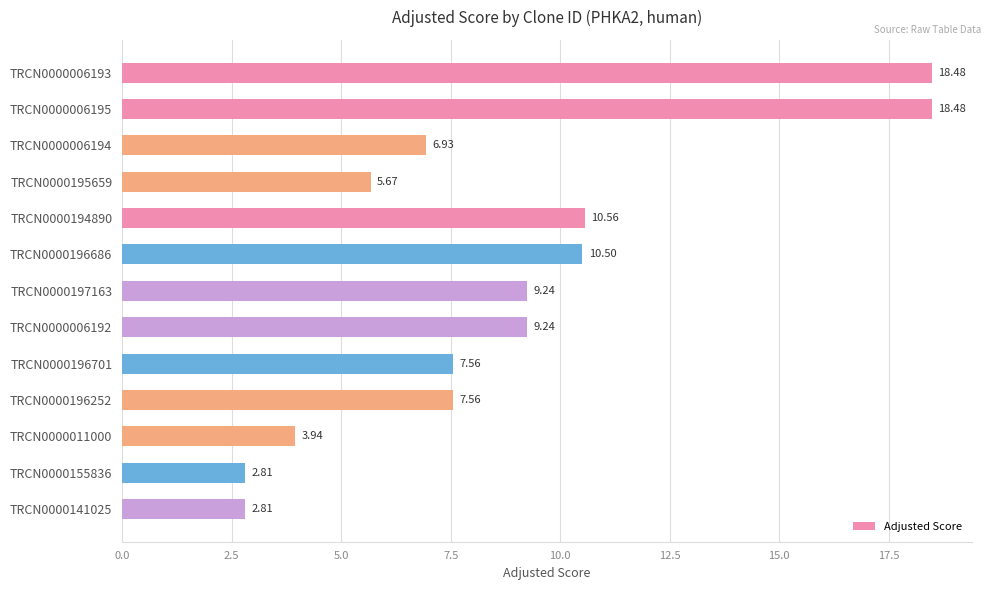

Which has a higher value, TRCN0000006195 or TRCN0000195659?

TRCN0000006195